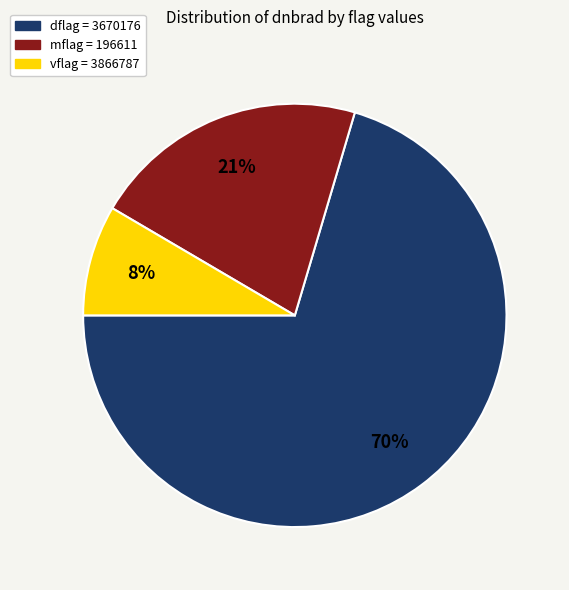

How many segments does this pie chart have?

3